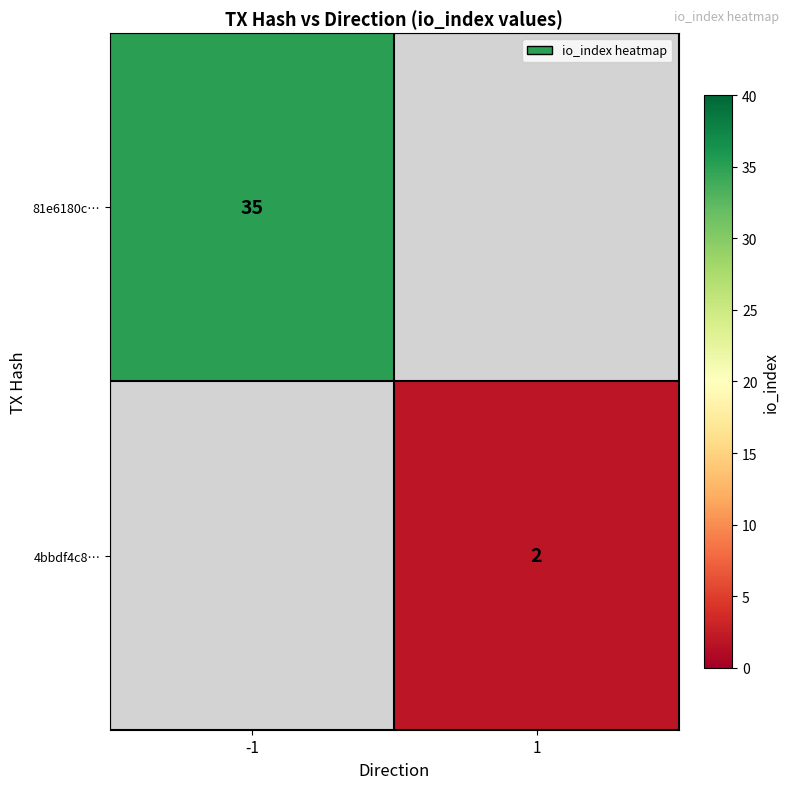

True or false: 4bbdf4c8… has a value of 2 at 1.

True